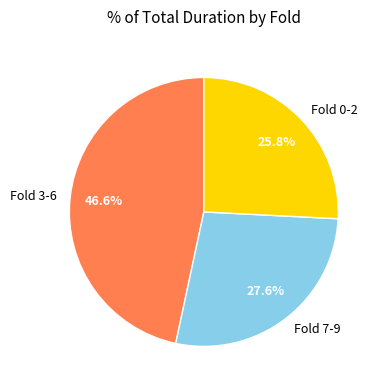

Rank the categories by value from highest to lowest.

Fold 3-6, Fold 7-9, Fold 0-2